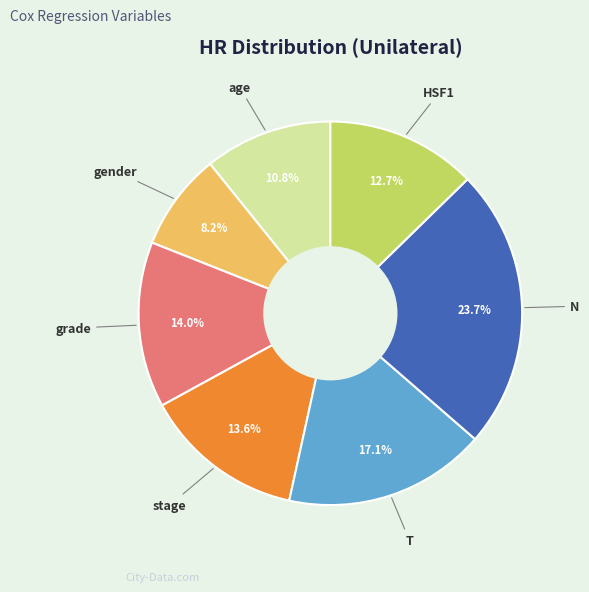

Does any single category account for the majority?

No